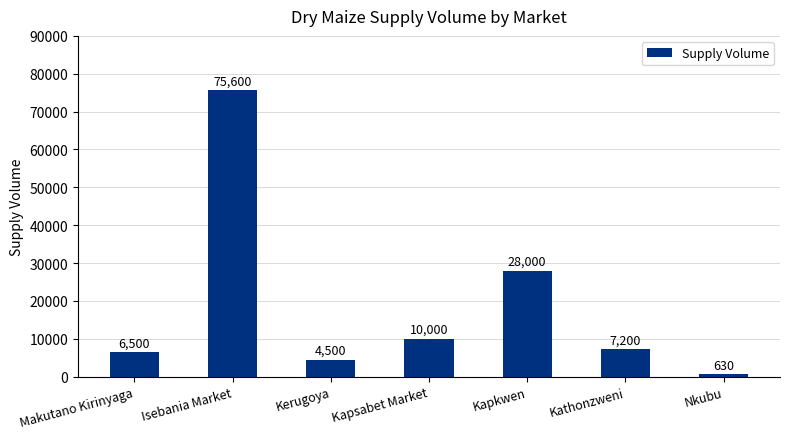

Reading left to right, transcribe all the data shown in this chart.

Makutano Kirinyaga=6500	Isebania Market=75600	Kerugoya=4500	Kapsabet Market=10000	Kapkwen=28000	Kathonzweni=7200	Nkubu=630